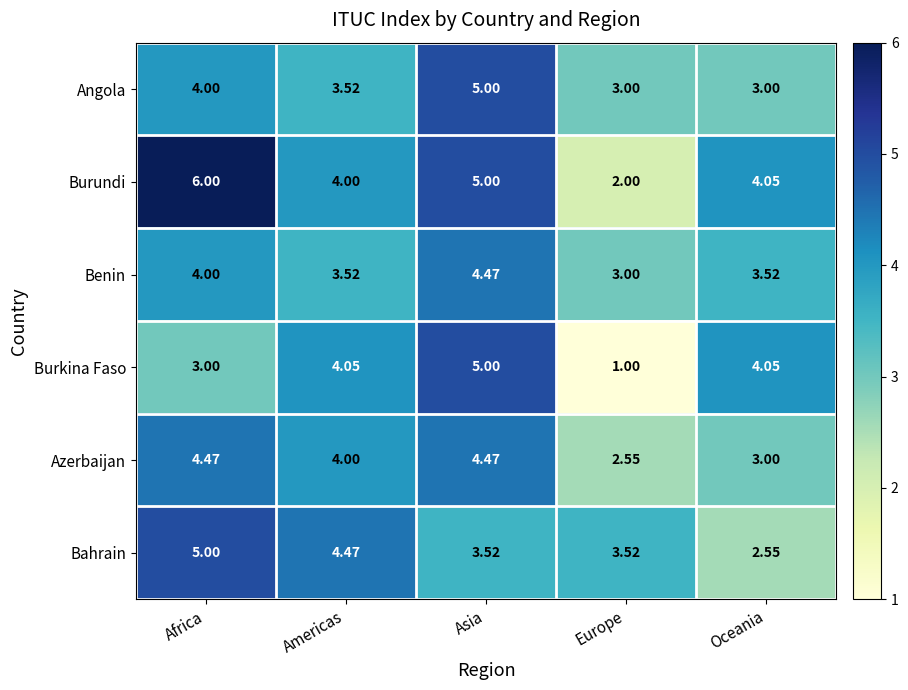

What is the total value across all series at Africa?

26.5